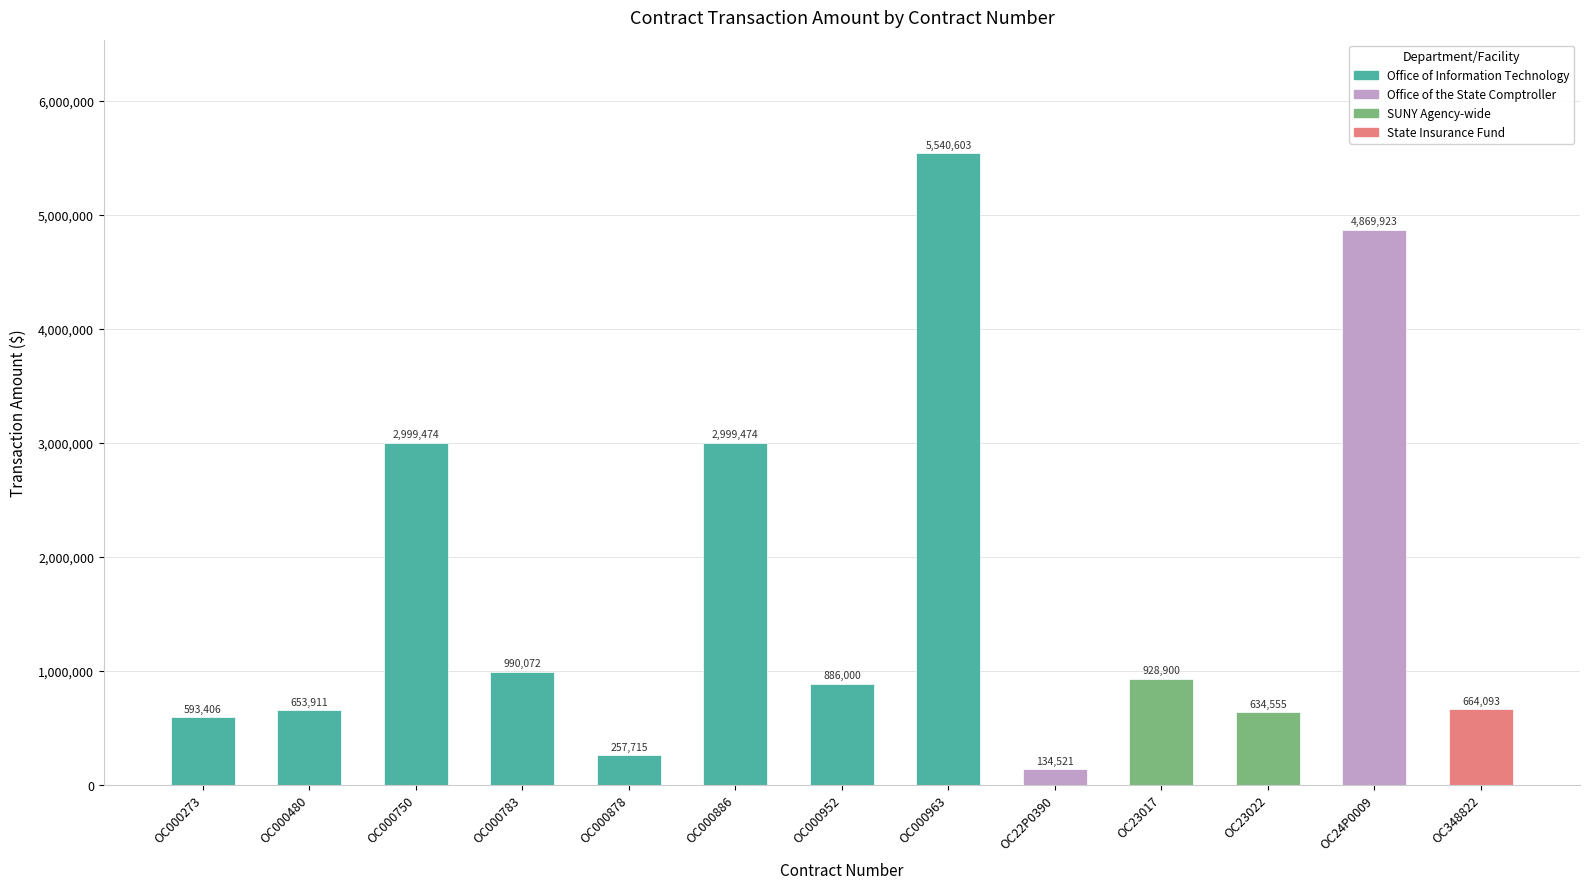

What is the difference between the values at OC000952 and OC23017?

42900.0